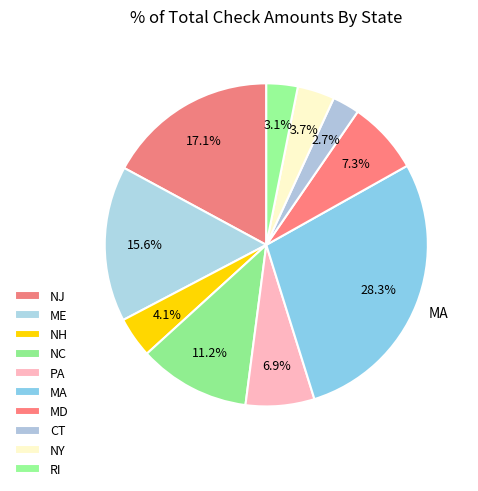

Does any single category account for the majority?

No